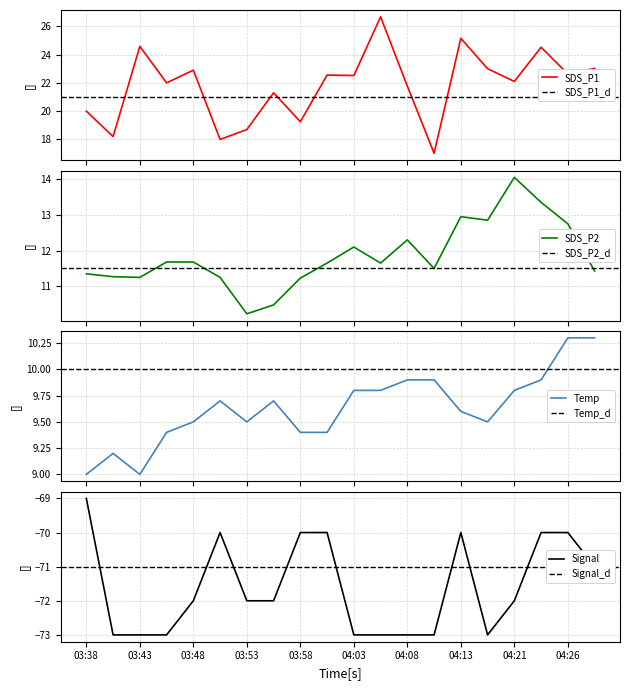

What is the highest value of the SDS_P1 series?

26.7